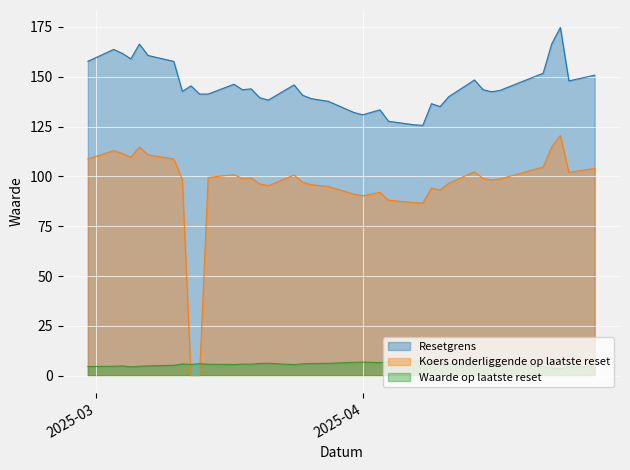

Between 2025-03-26 and 2025-03-24, which is larger?

2025-03-24